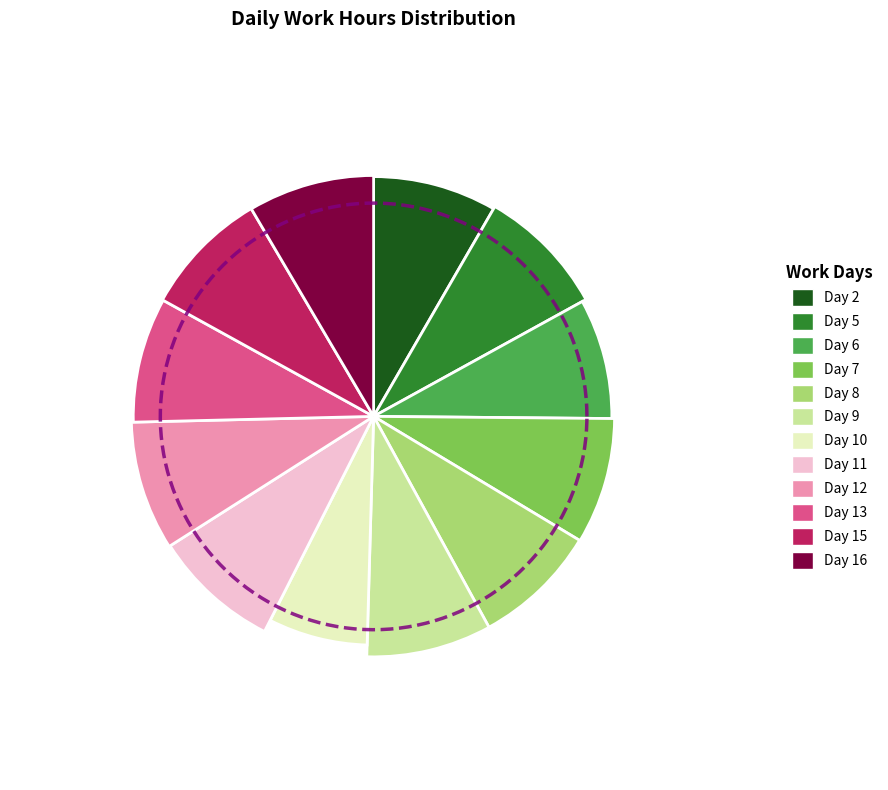

How many segments does this pie chart have?

12